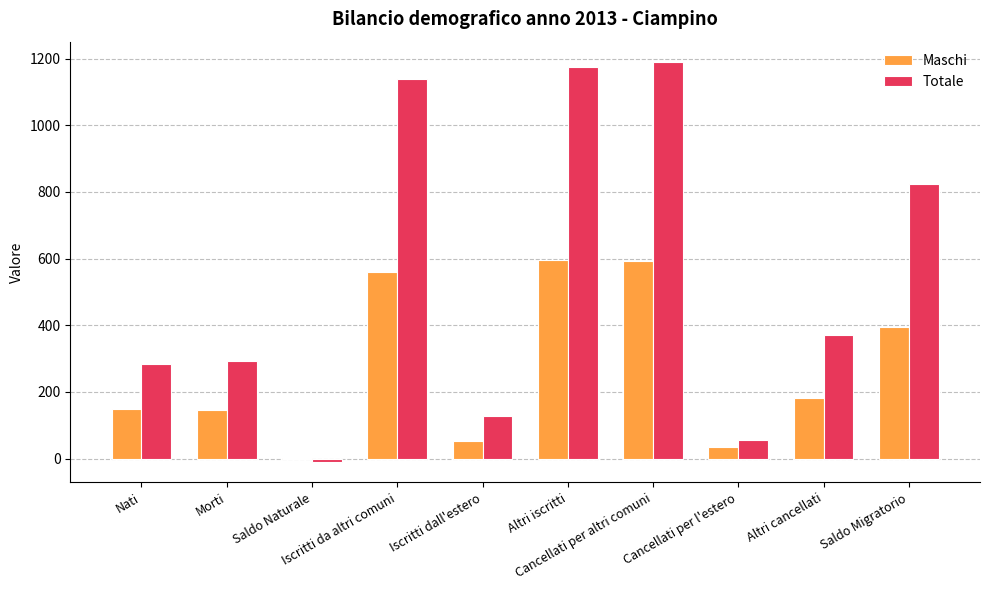

Which series has the largest total across all categories?

Totale